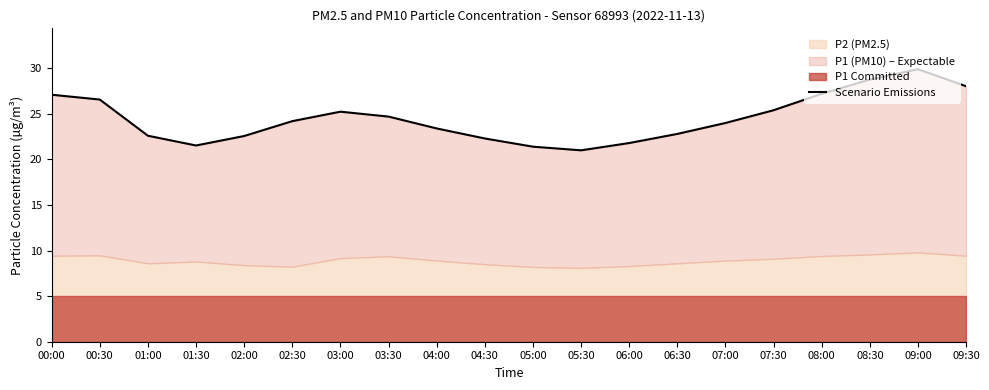

Rank the categories by value from lowest to highest.

05:30, 05:00, 01:30, 06:00, 04:30, 02:00, 01:00, 06:30, 04:00, 07:00, 02:30, 03:30, 03:00, 07:30, 00:30, 00:00, 08:00, 09:30, 08:30, 09:00